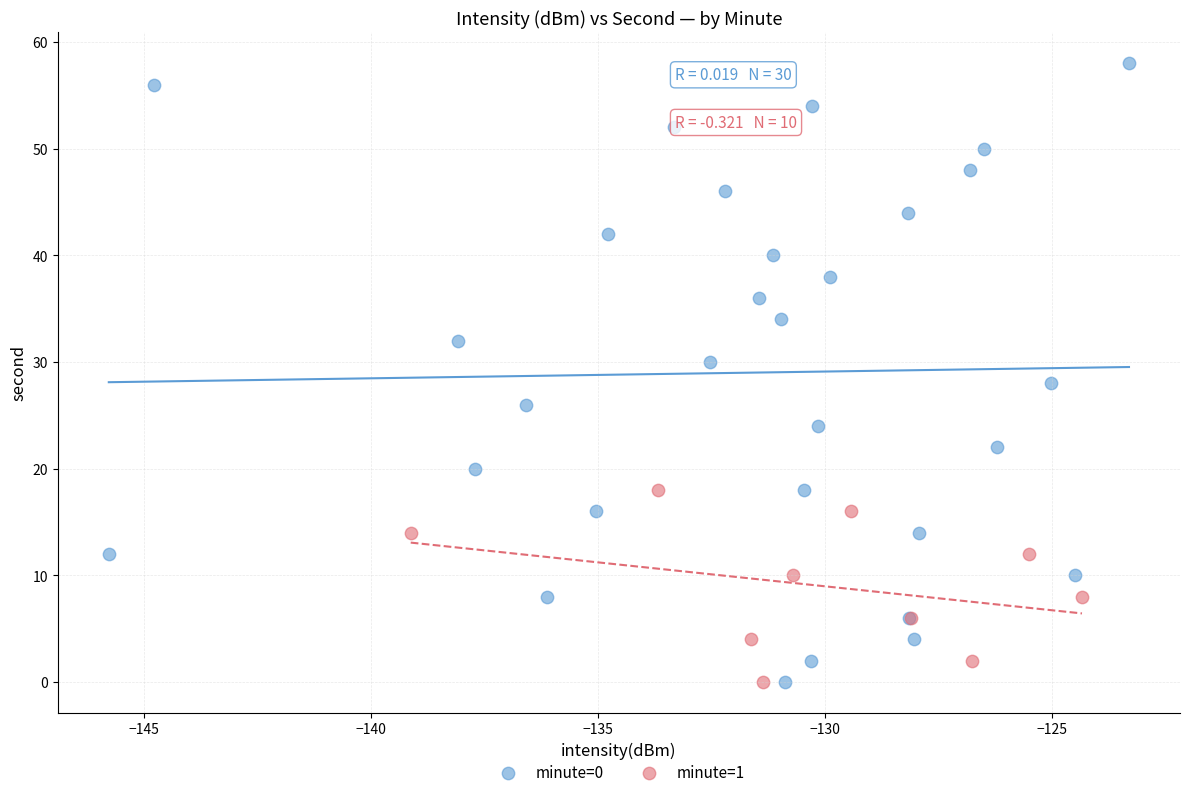

Which series reaches the maximum Y coordinate?

minute=0